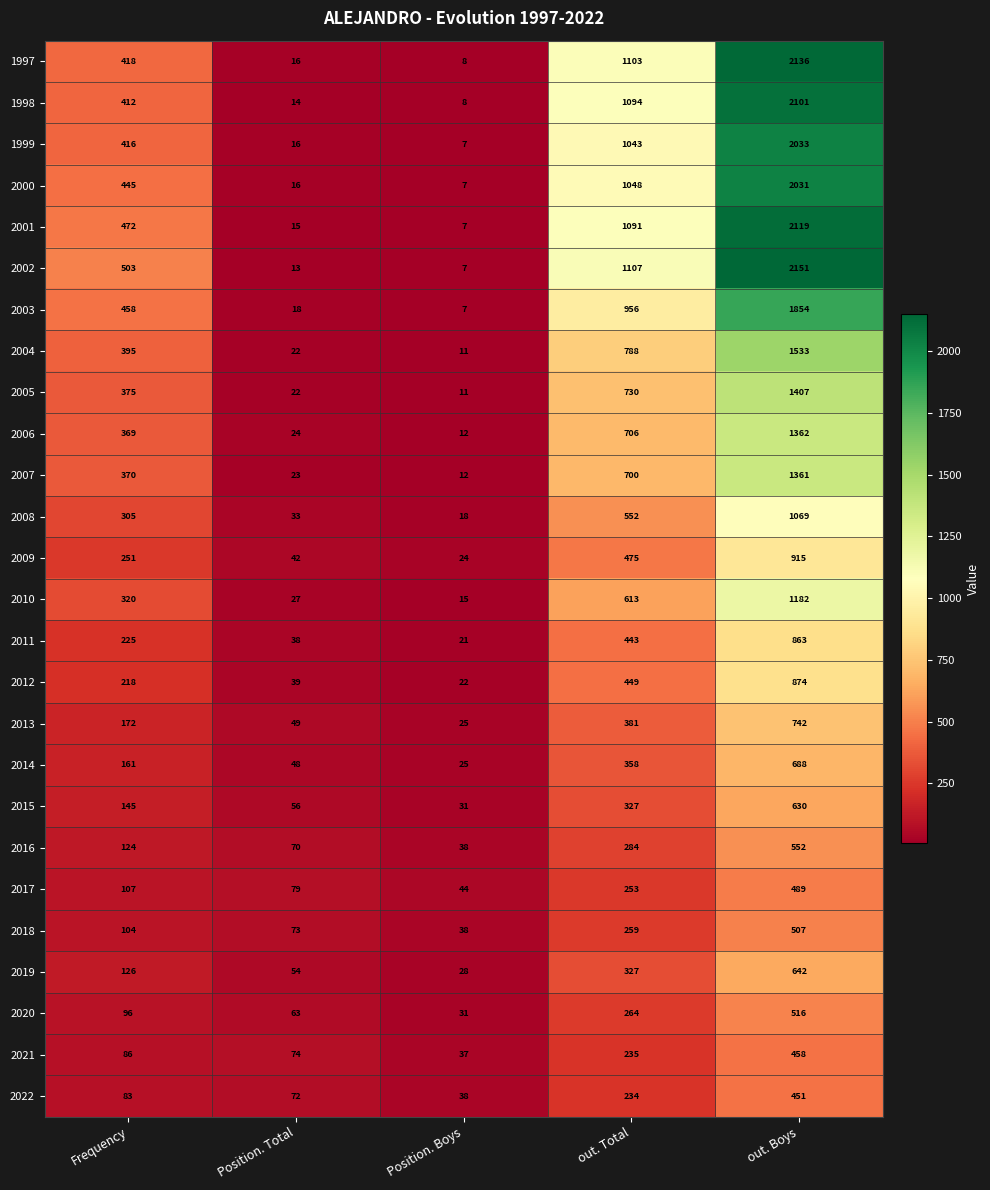

Where is 1999 nearest to the value 1020?

out. Total